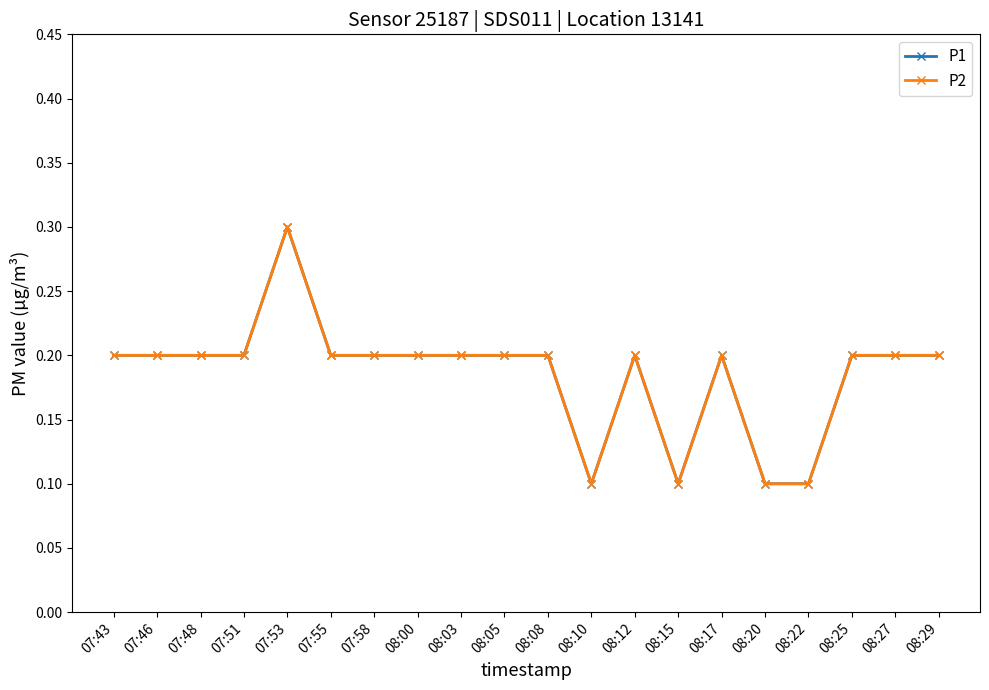

True or false: P1 has a value of 0.2 at 07:53.

False